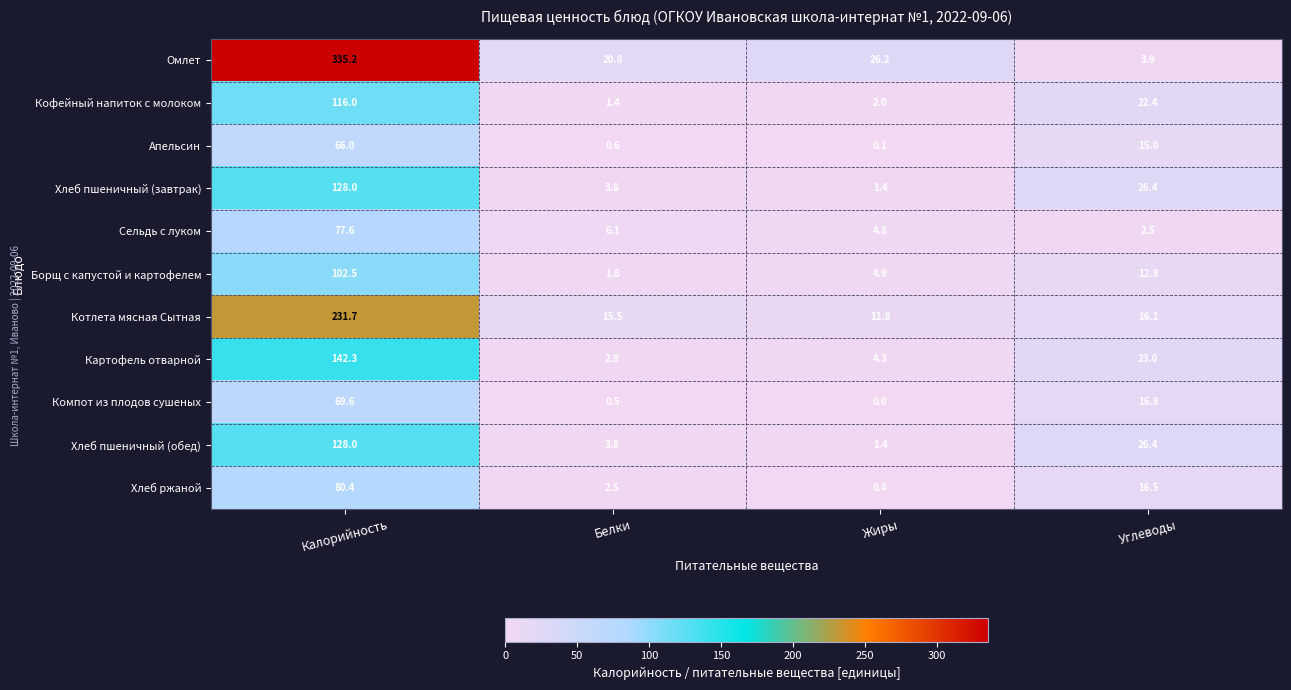

What is the difference between the second highest and second lowest values in the Картофель отварной series?

18.7